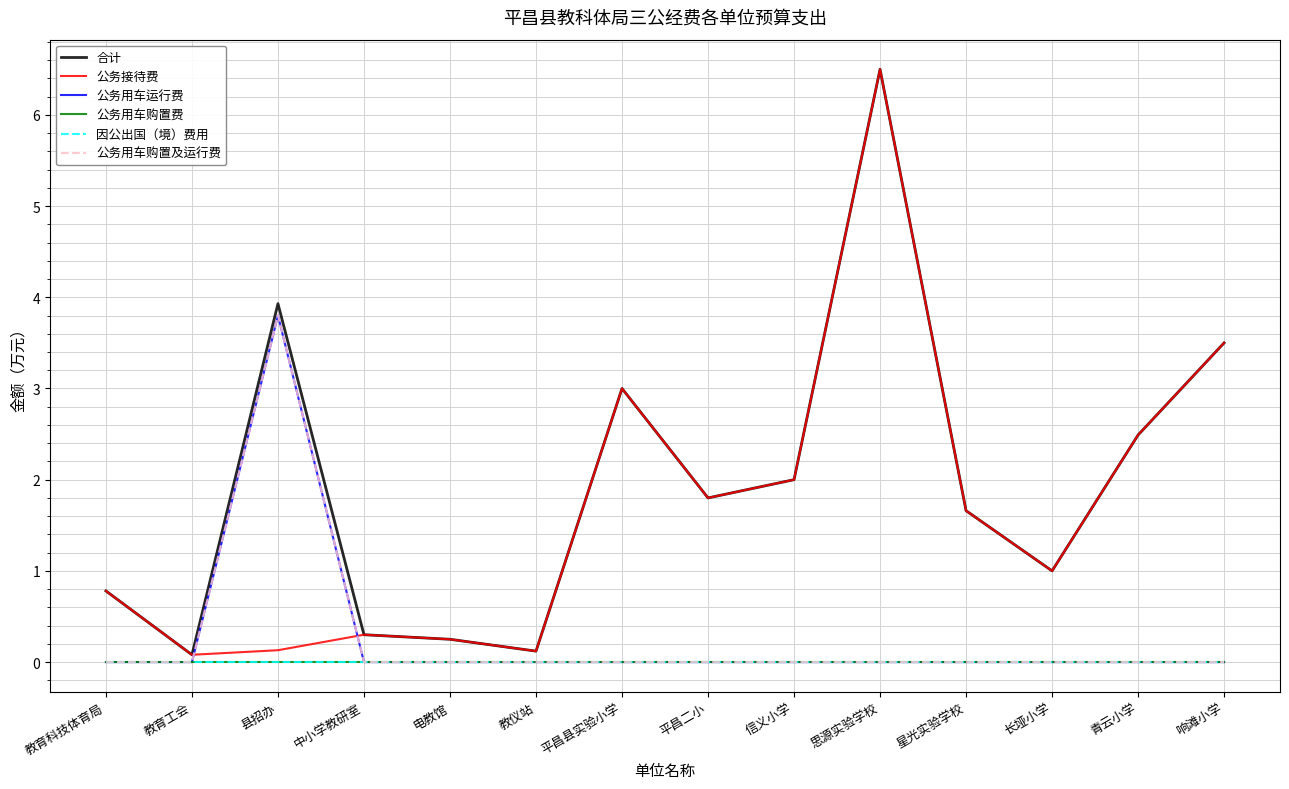

Reading left to right, what are all the values shown in this chart?

合计: 0.8	0.1	3.9	0.3	0.2	0.1	3.0	1.8	2.0	6.5	1.7	1.0	2.5	3.5
公务接待费: 0.8	0.1	0.1	0.3	0.2	0.1	3.0	1.8	2.0	6.5	1.7	1.0	2.5	3.5
公务用车运行费: 0.0	0.0	3.8	0.0	0.0	0.0	0.0	0.0	0.0	0.0	0.0	0.0	0.0	0.0
公务用车购置费: 0.0	0.0	0.0	0.0	0.0	0.0	0.0	0.0	0.0	0.0	0.0	0.0	0.0	0.0
因公出国（境）费用: 0.0	0.0	0.0	0.0	0.0	0.0	0.0	0.0	0.0	0.0	0.0	0.0	0.0	0.0
公务用车购置及运行费: 0.0	0.0	3.8	0.0	0.0	0.0	0.0	0.0	0.0	0.0	0.0	0.0	0.0	0.0